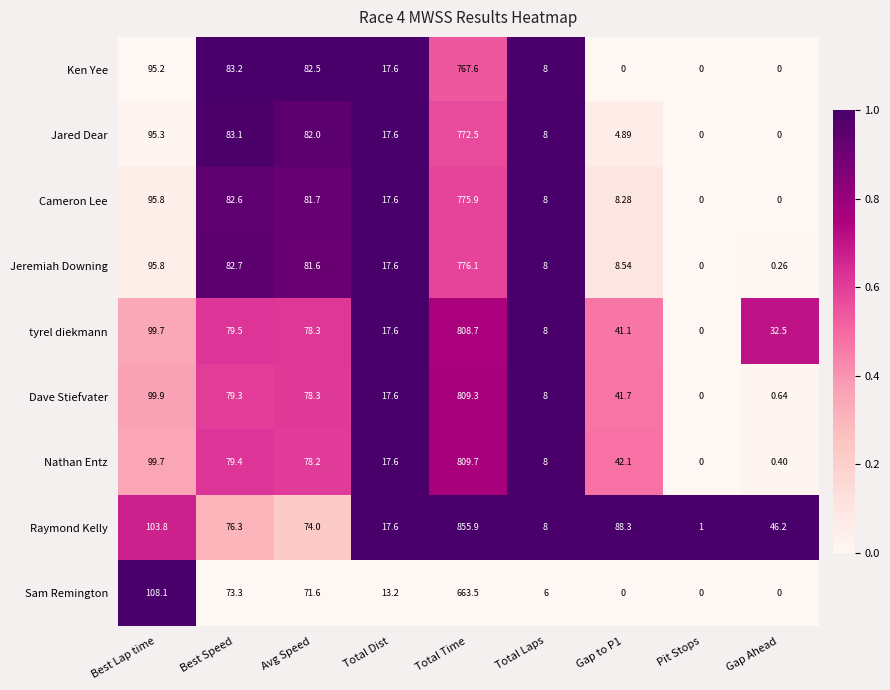

List the series in order of their peak value, lowest first.

Sam Remington, Ken Yee, Jared Dear, Cameron Lee, Jeremiah Downing, tyrel diekmann, Dave Stiefvater, Nathan Entz, Raymond Kelly